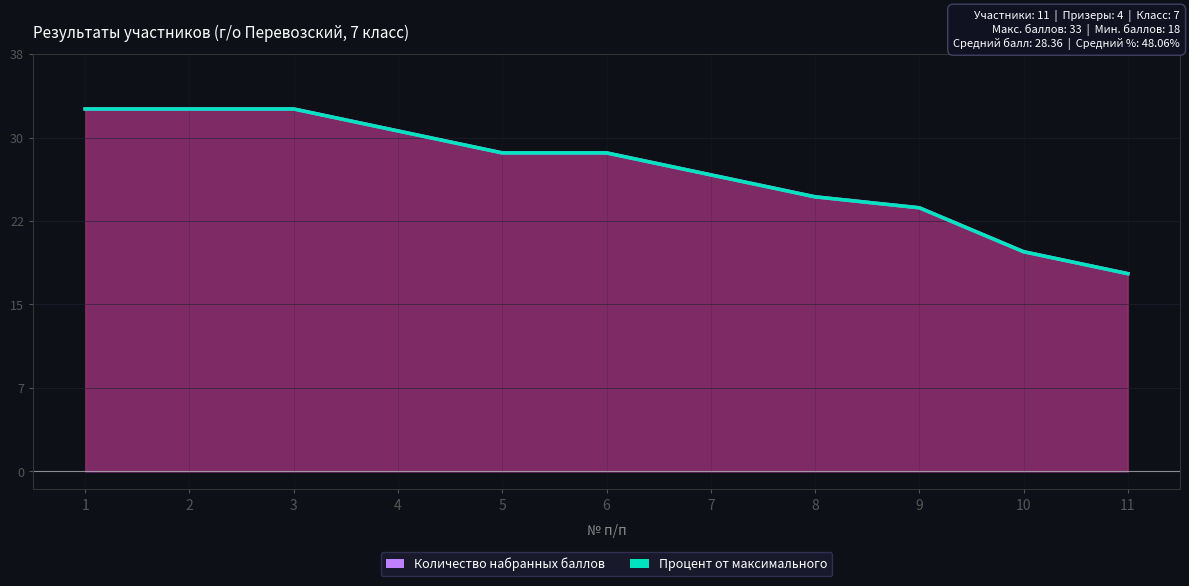

How many times do Процент от максимального and Количество набранных баллов cross each other?

1